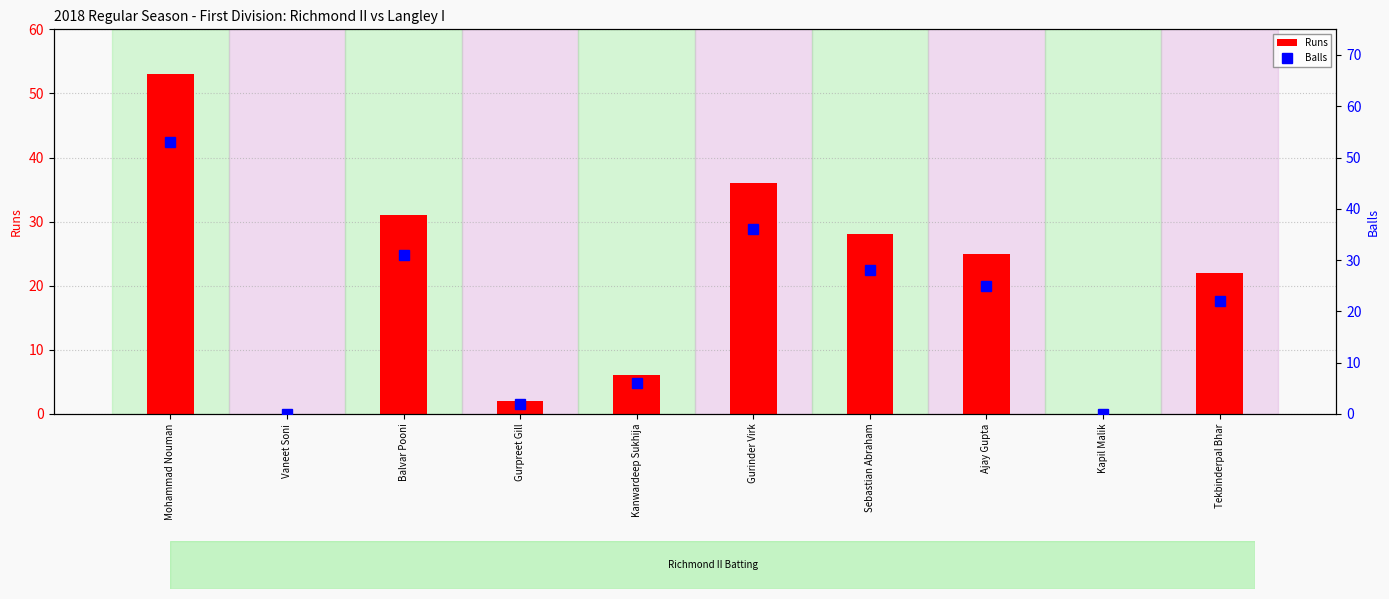

How many groups of bars are there?

10